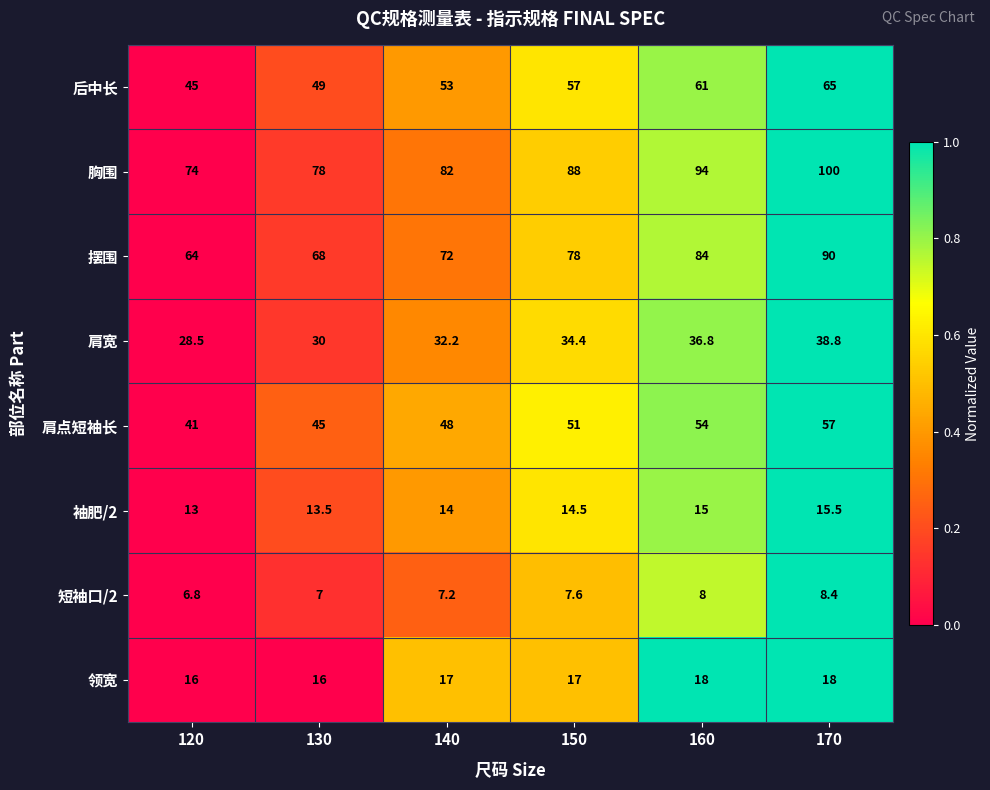

Which label corresponds to the smallest value in the chart?

120